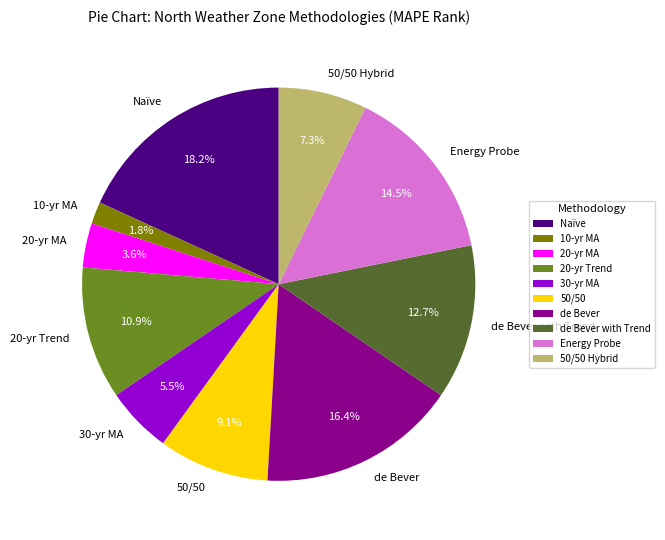

Is the sum of de Bever with Trend and 50/50 Hybrid greater than half?

No